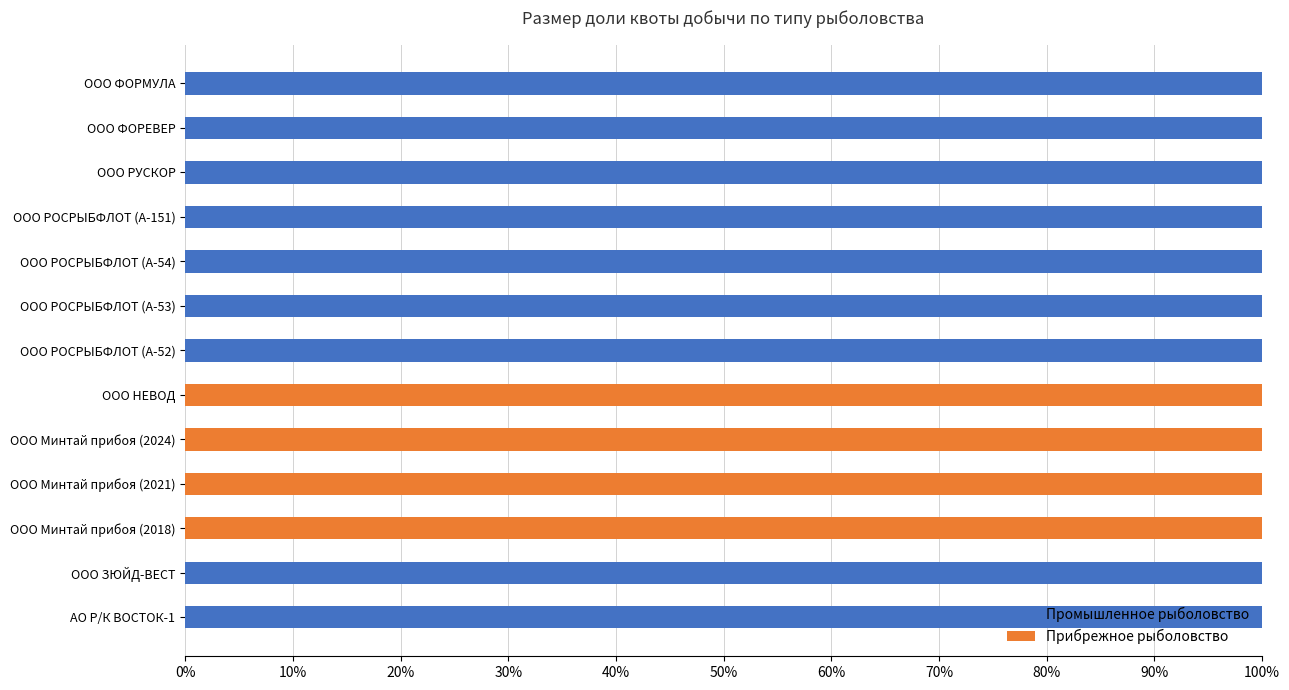

What is the total value across all series at АО Р/К ВОСТОК-1?

100